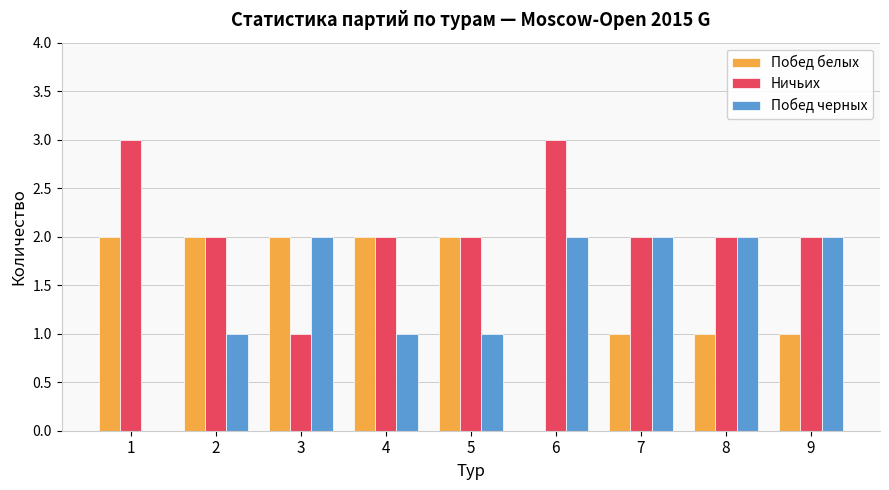

What is the sum of all Побед черных values?

13